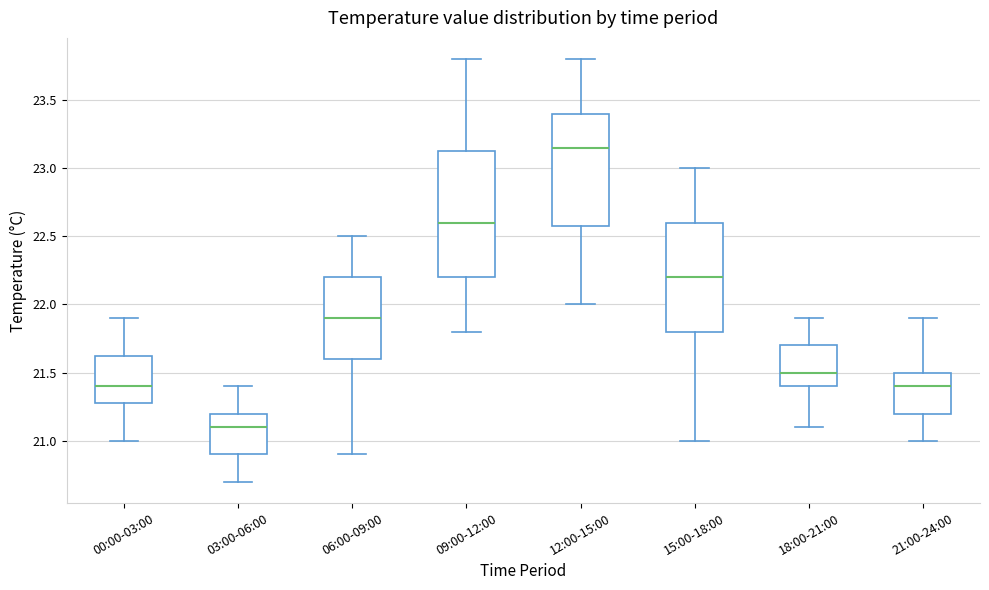

Where is the upper edge of the box for 00:00-03:00 on the y-axis? The values are not printed on the chart, so give them approximately, as read against the axis.

21.65